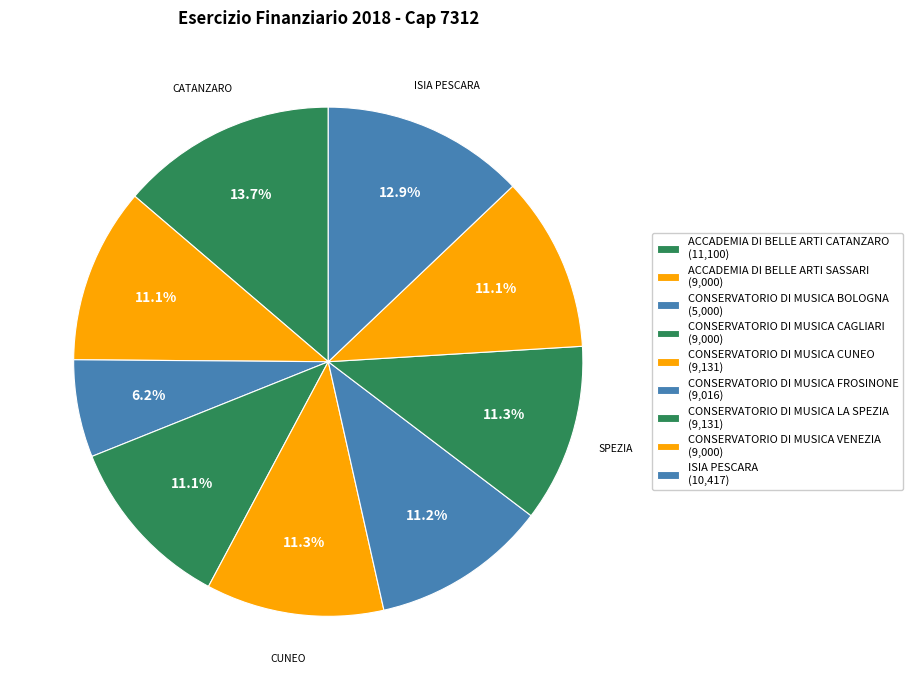

Count the number of slices in the pie.

9